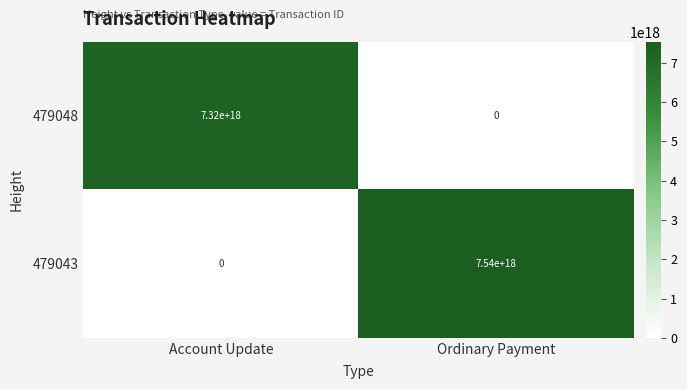

Between Account Update and Ordinary Payment, which series saw the biggest shift?

479043